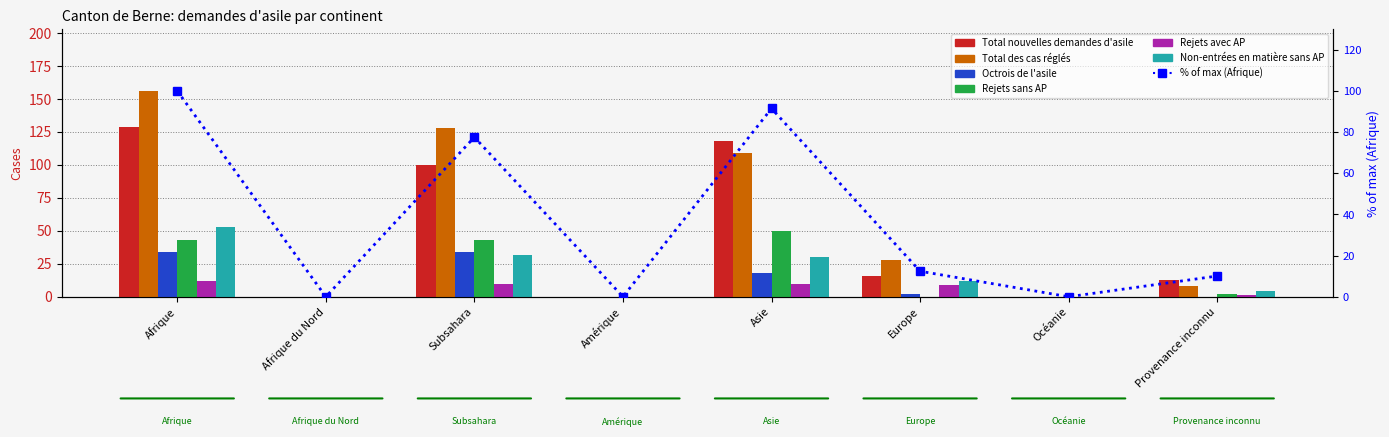

How many values in the Non-entrées en matière sans AP series are below 12?

4